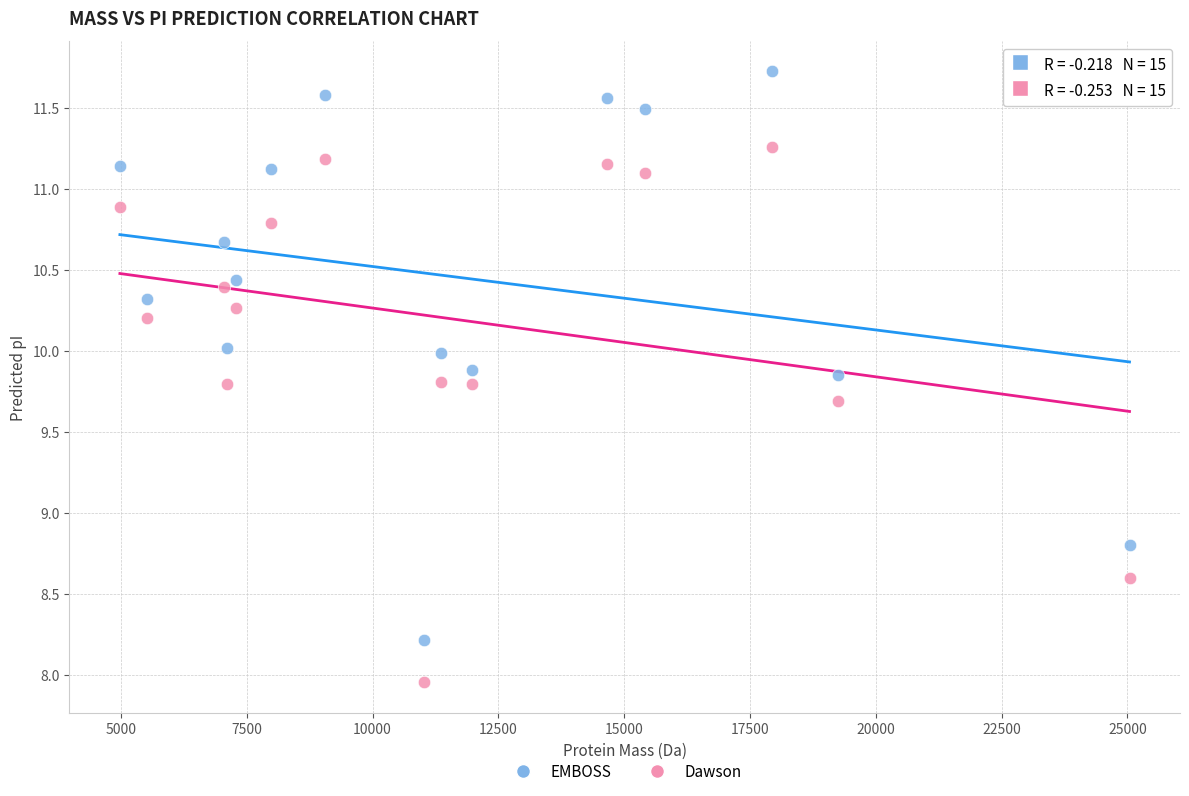

What is the X range (max minus min) for the scatter plot?

20062.9